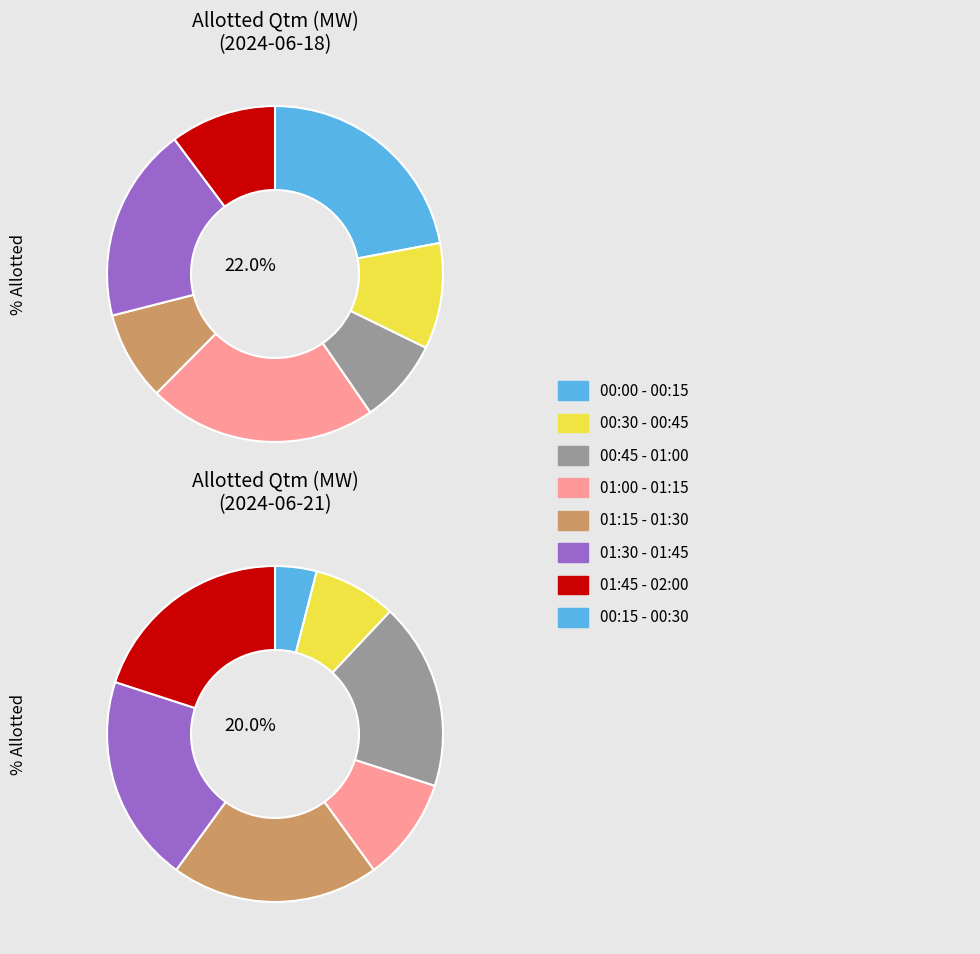

To the nearest percent, what percentage of the pie is 01:45 - 02:00?

10%